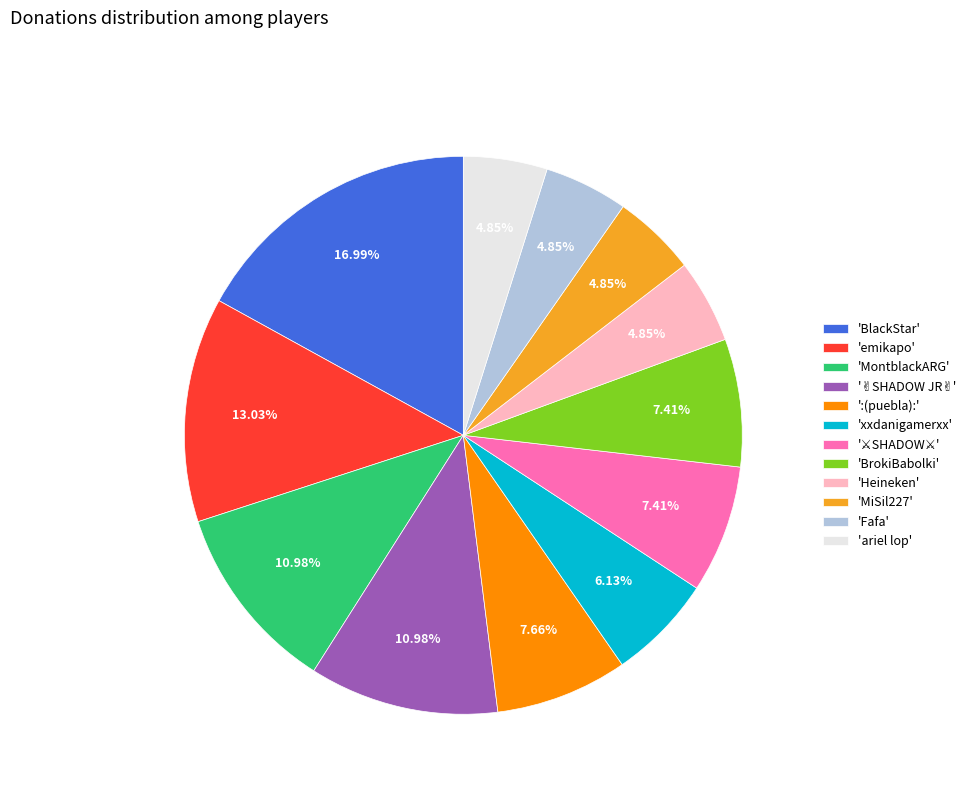

To the nearest percent, what is the difference between the largest and smallest slice percentages?

12%